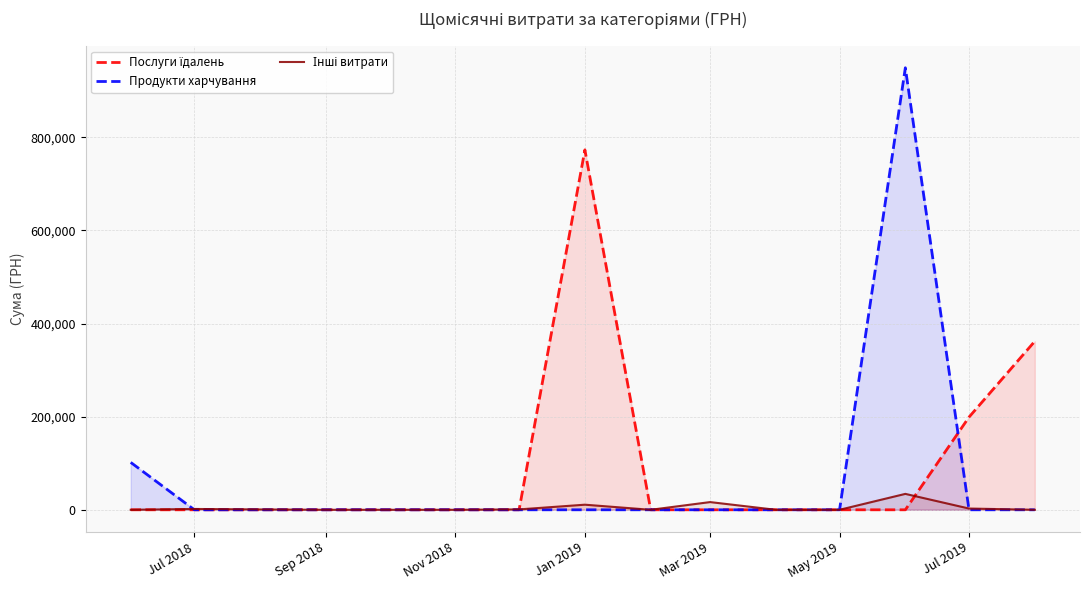

Between Nov 2018 and 9, which series saw the biggest shift?

Інші витрати